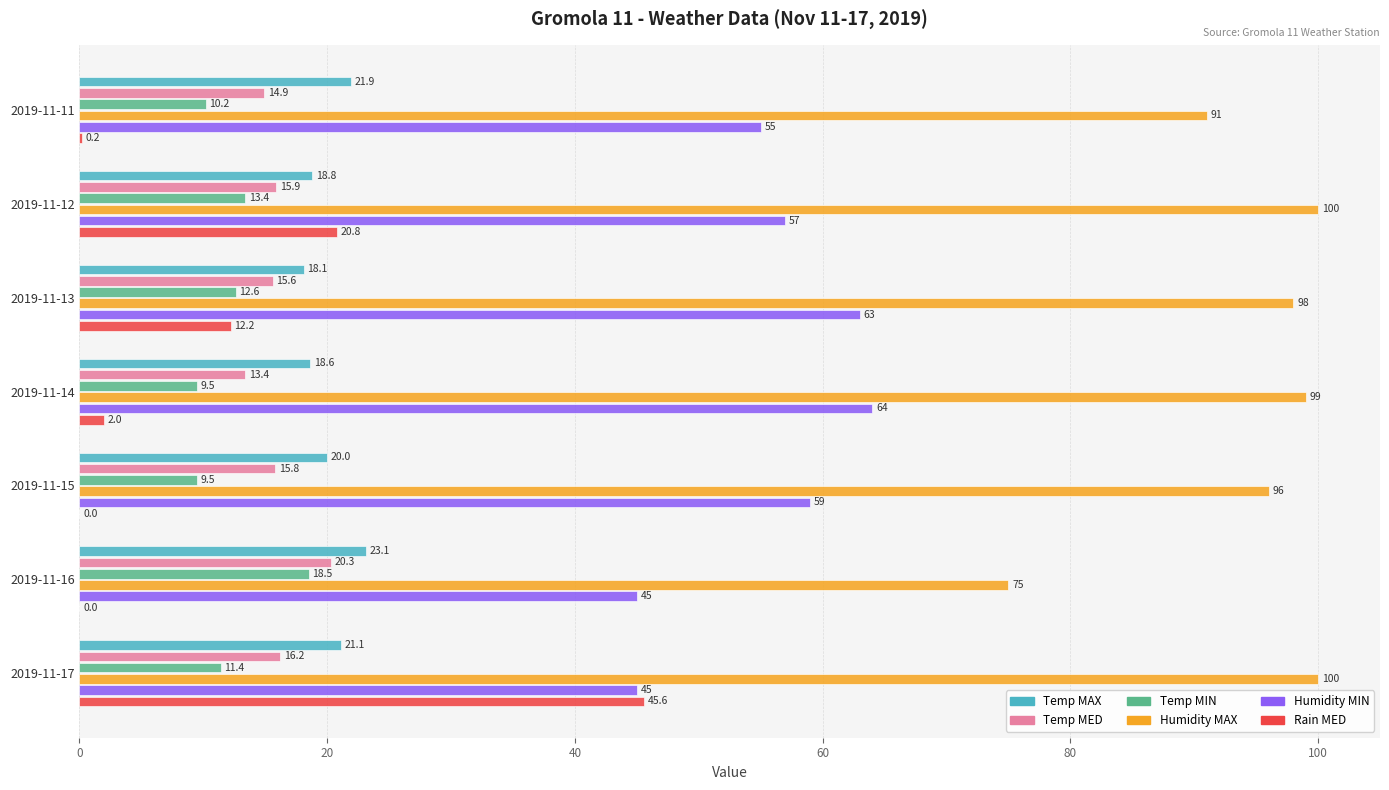

Is the value of Temp MAX at 2019-11-13 greater than the value of Temp MED at 2019-11-16?

No